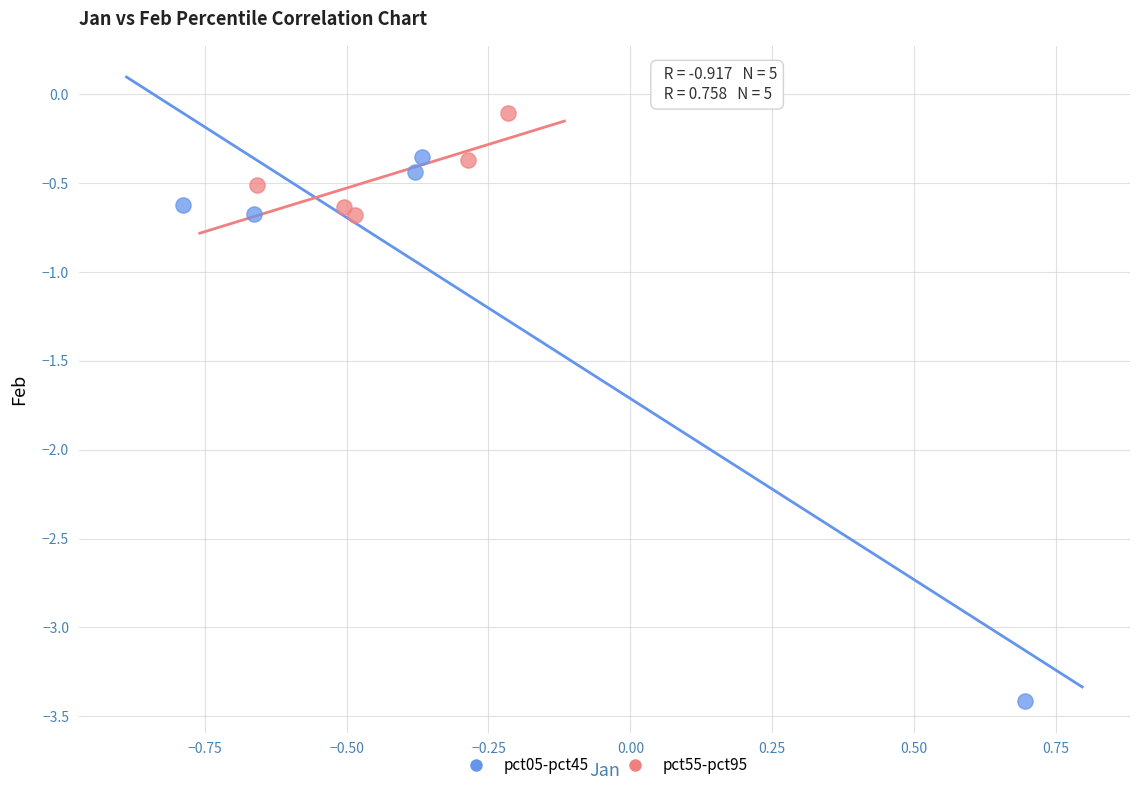

Which series has the widest spread of Y values?

pct05-pct45